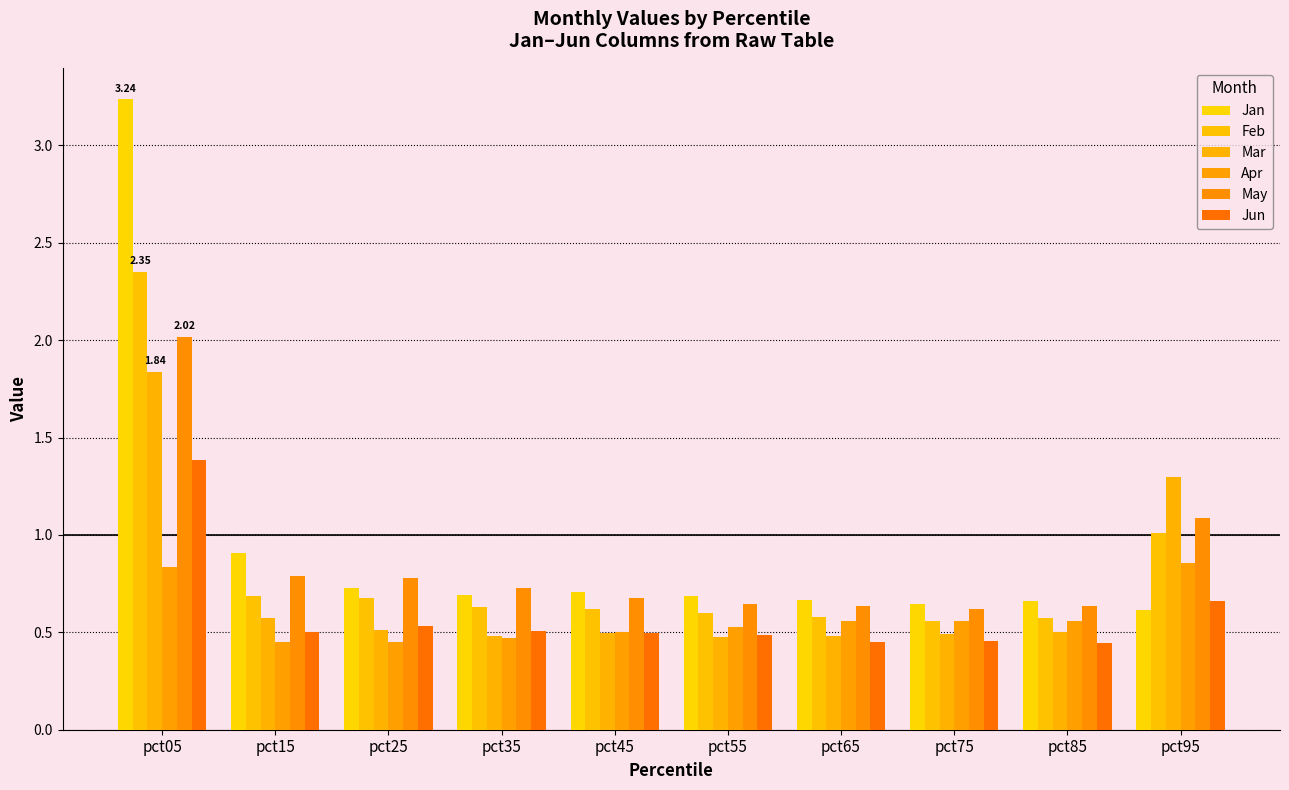

Are the bars grouped side by side (vs. stacked)?

Yes